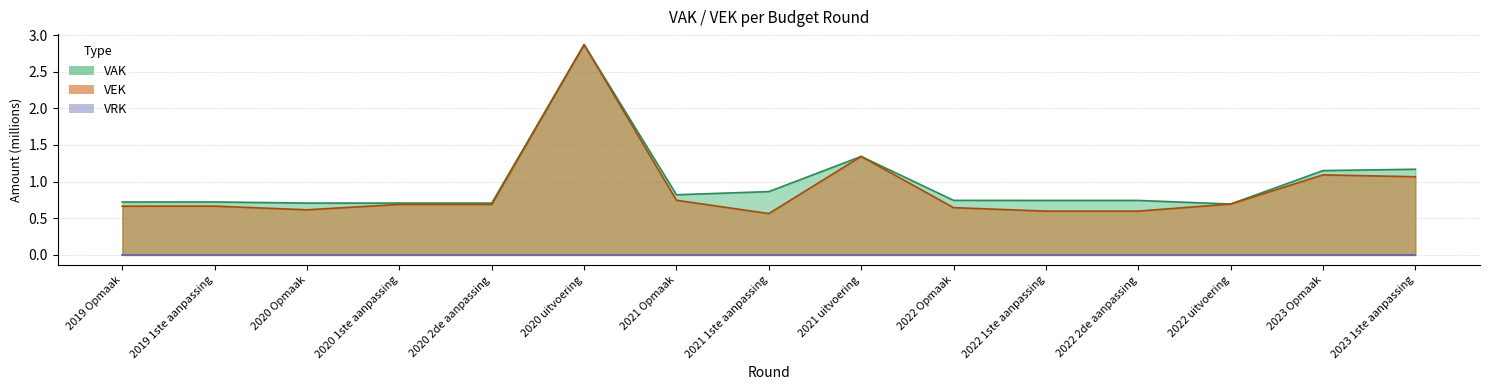

What is the value of the VAK point at the 10th from the left?

0.7